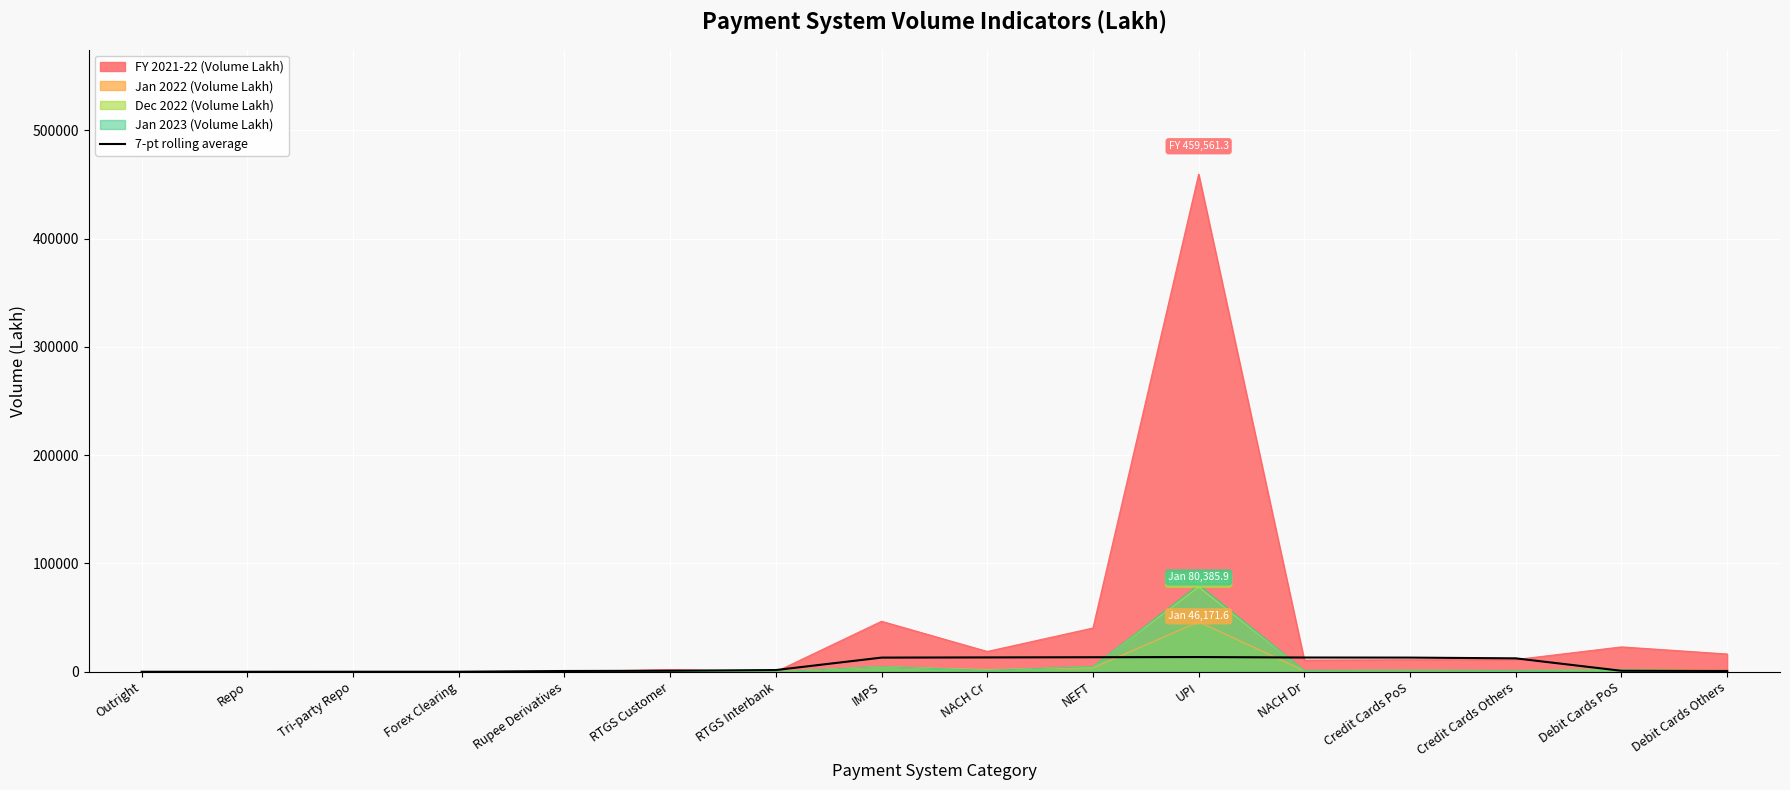

What position from the left is NACH Dr?

12